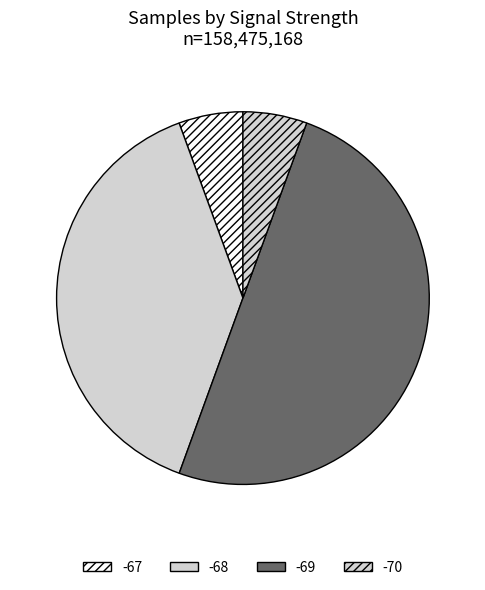

How many slices are in this pie chart?

4